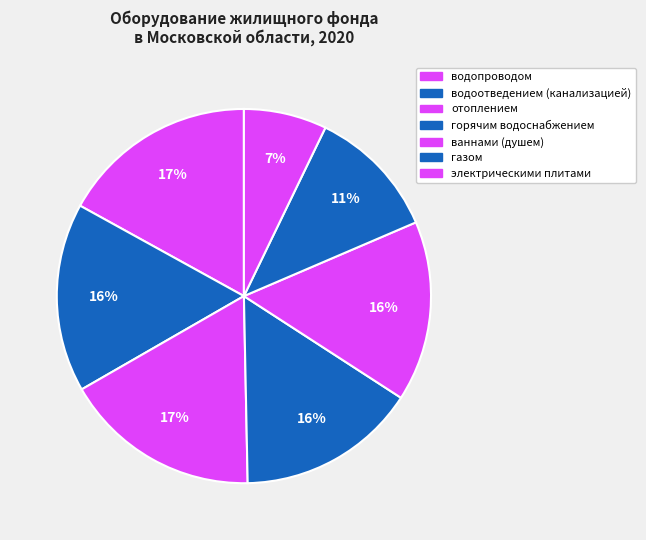

Count the number of slices in the pie.

7